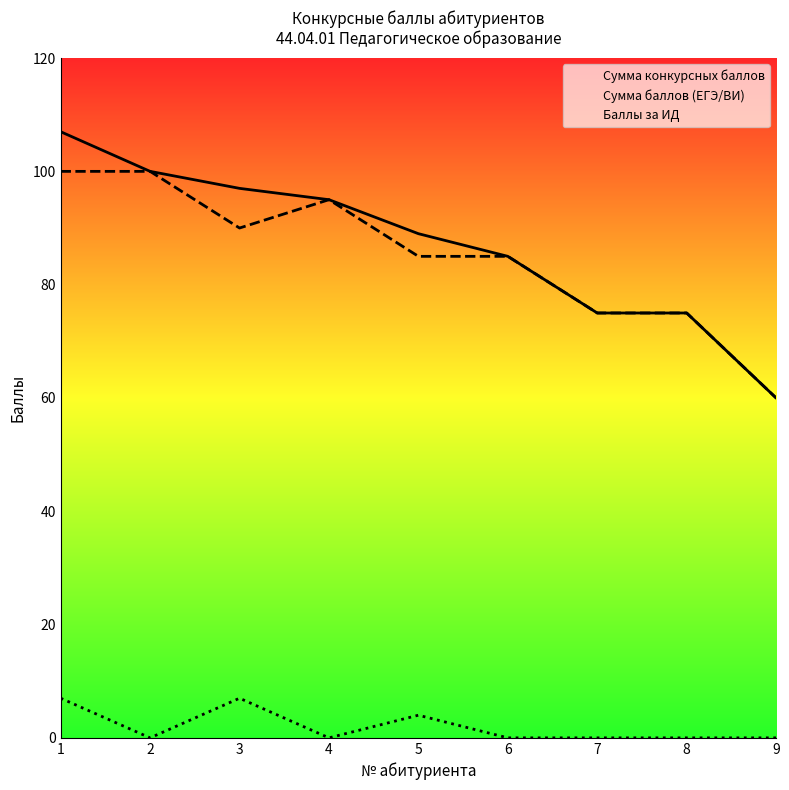

At which category does the chart reach its minimum across all series?

2